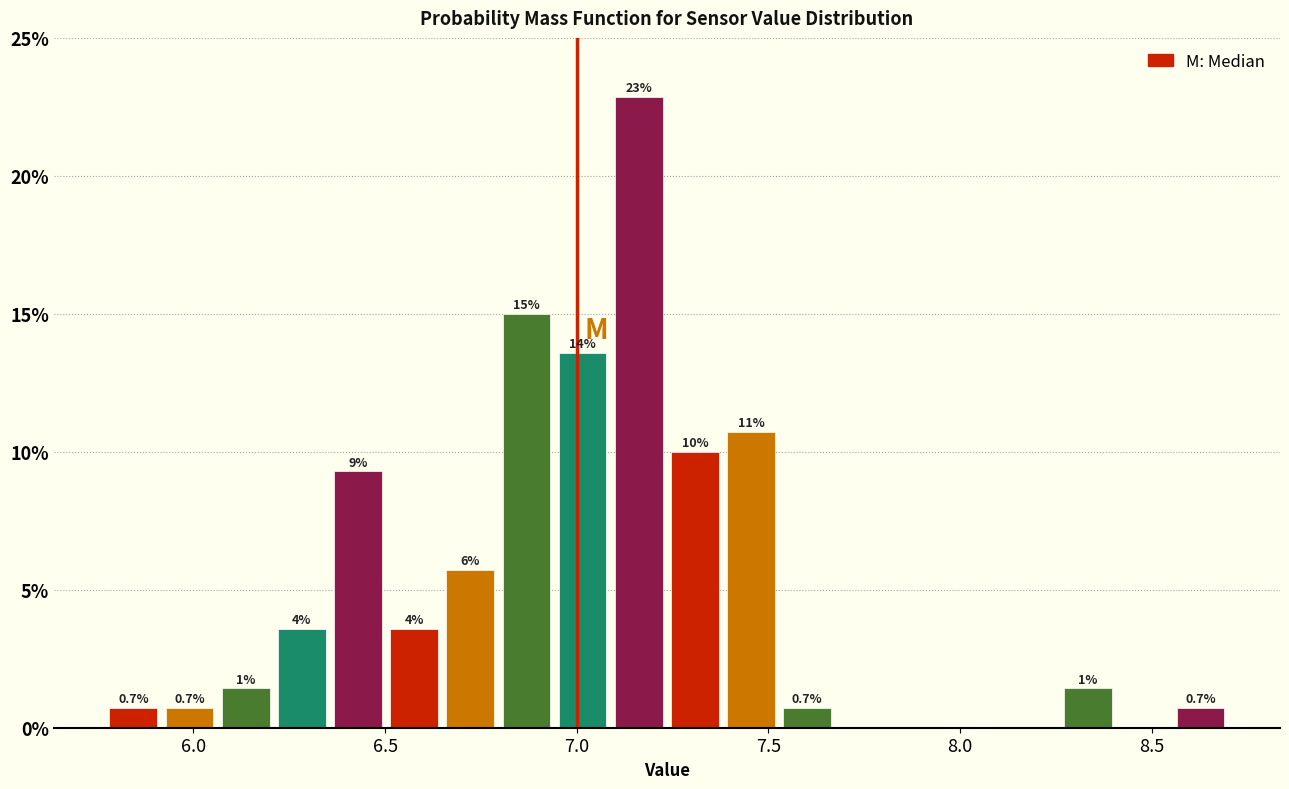

Read against the x-axis, roughly where is the centre of the tallest bar?

7.15